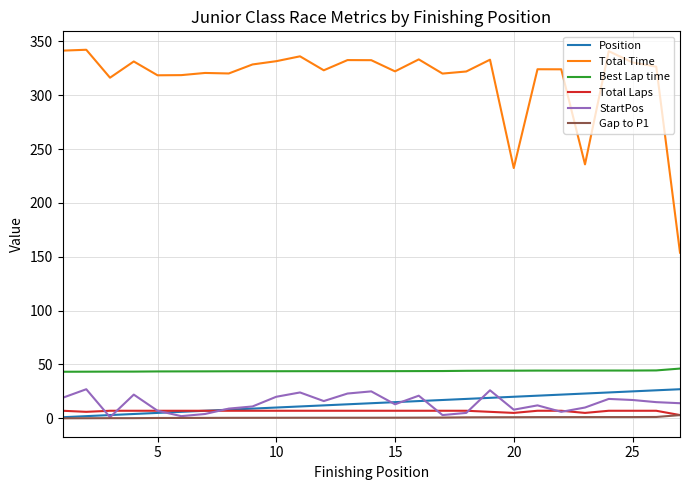

What is the maximum value for Total Time?

342.3